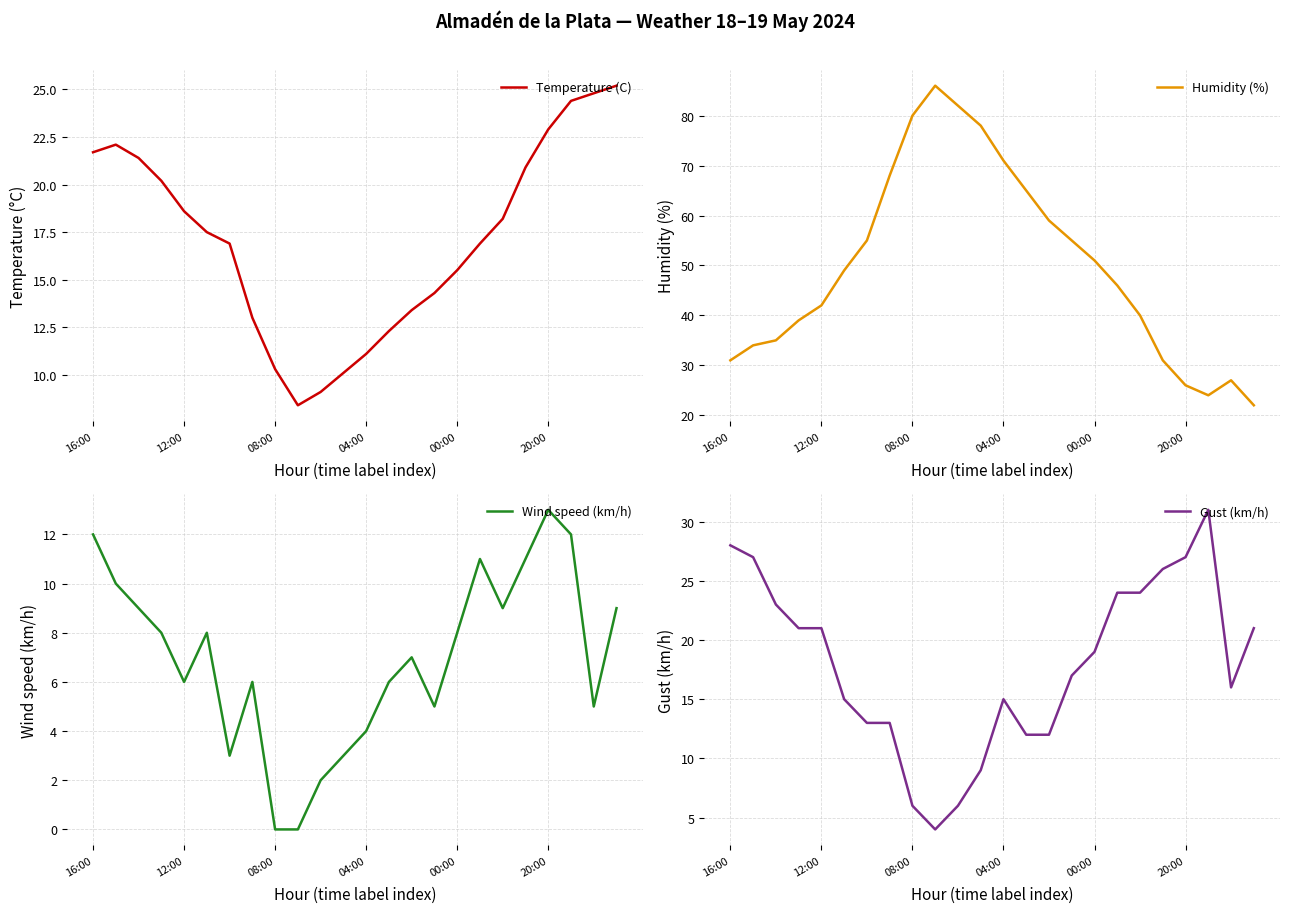

Reading left to right, list all the values displayed in this chart.

Temperature (C): 21.7	22.1	21.4	20.2	18.6	17.5	16.9	13.0	10.3	8.4	9.1	10.1	11.1	12.3	13.4	14.3	15.5	16.9	18.2	20.9	22.9	24.4	24.8	25.2
Humidity (%): 31.0	34.0	35.0	39.0	42.0	49.0	55.0	68.0	80.0	86.0	82.0	78.0	71.0	65.0	59.0	55.0	51.0	46.0	40.0	31.0	26.0	24.0	27.0	22.0
Wind speed (km/h): 12.0	10.0	9.0	8.0	6.0	8.0	3.0	6.0	0.0	0.0	2.0	3.0	4.0	6.0	7.0	5.0	8.0	11.0	9.0	11.0	13.0	12.0	5.0	9.0
Gust (km/h): 28.0	27.0	23.0	21.0	21.0	15.0	13.0	13.0	6.0	4.0	6.0	9.0	15.0	12.0	12.0	17.0	19.0	24.0	24.0	26.0	27.0	31.0	16.0	21.0